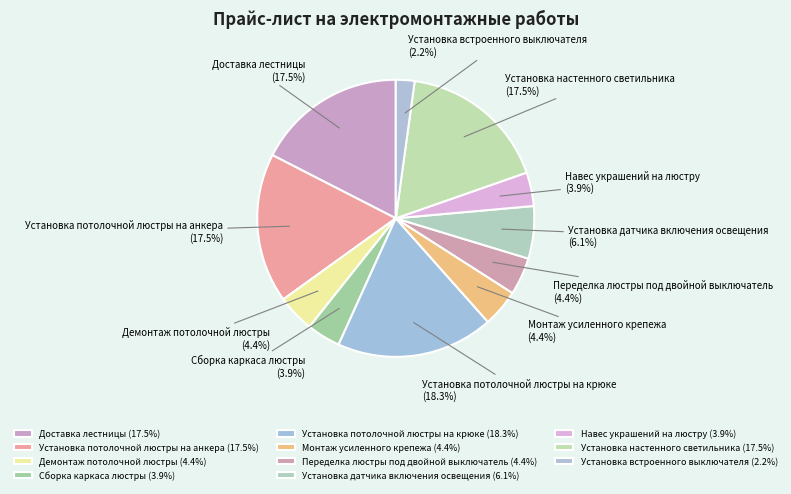

Do Установка настенного светильника and Установка встроенного выключателя together represent more than half of the pie?

No